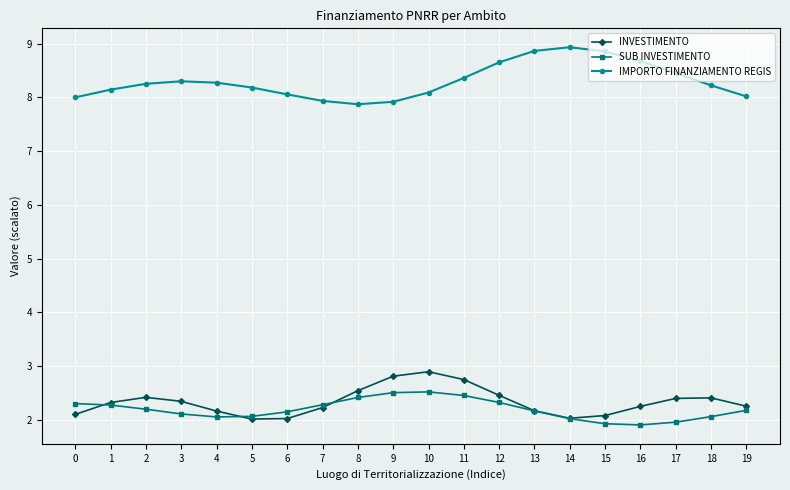

Read the INVESTIMENTO value at 7.

2.2